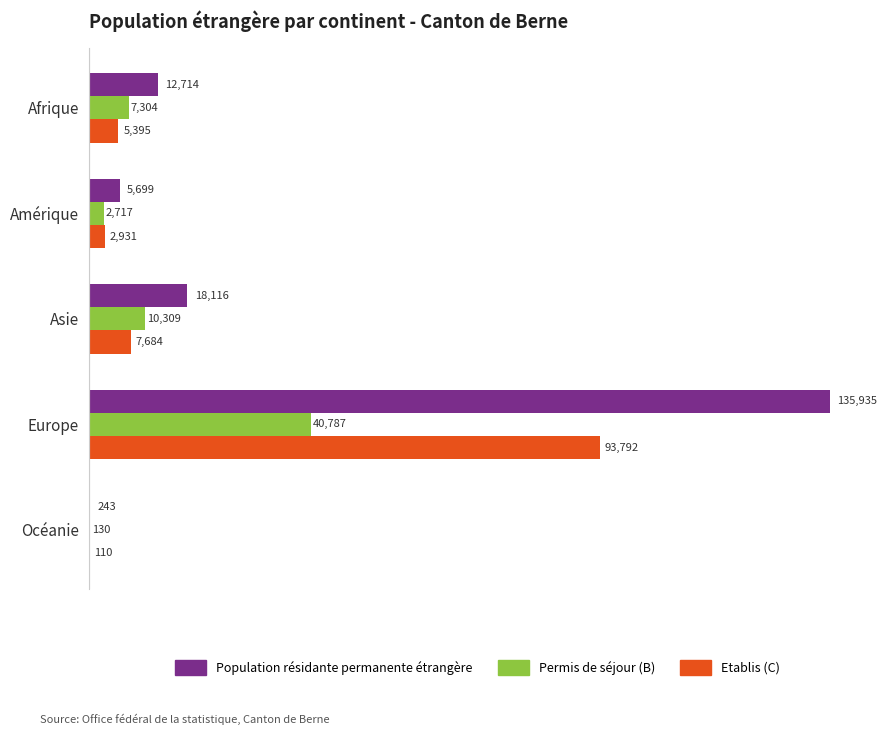

What is the maximum value shown in the chart?

135935